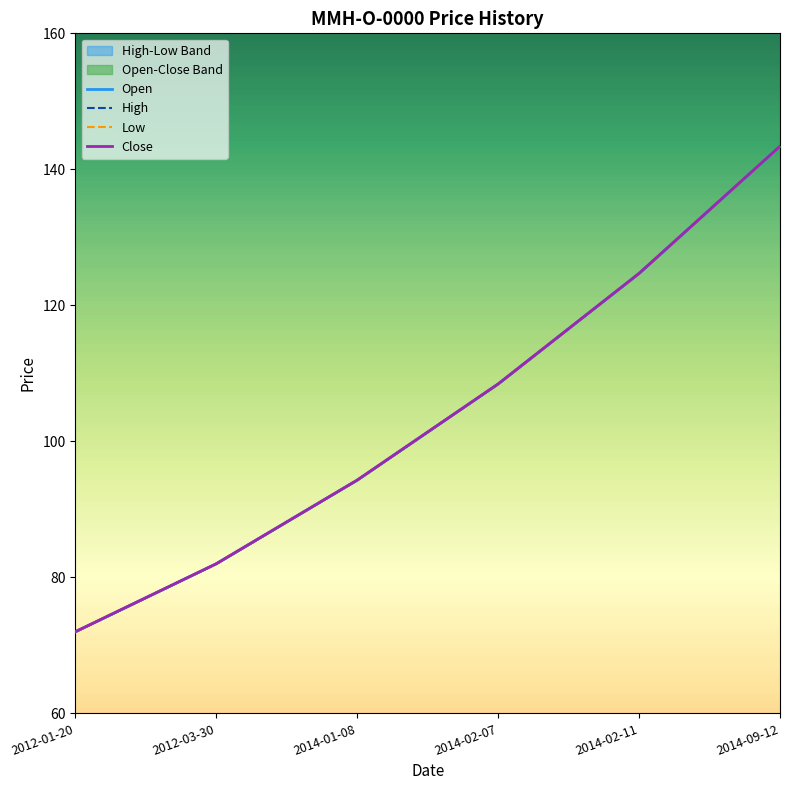

Which category has the lowest value across all series?

2012-01-20